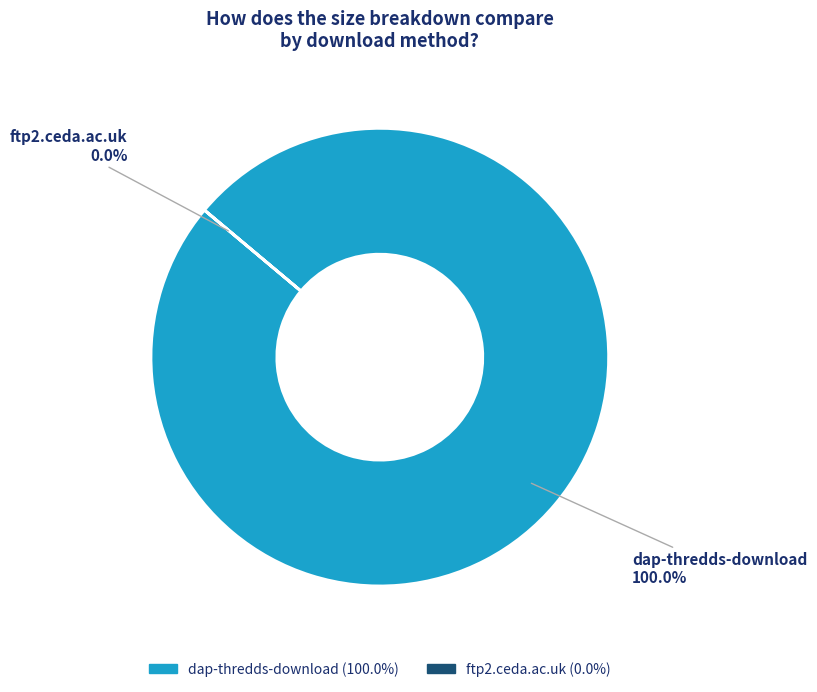

What is the majority slice?

dap-thredds-download